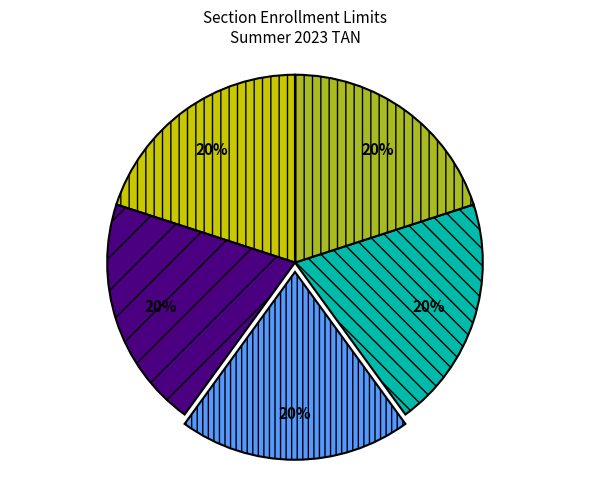

To the nearest percent, what is the average slice percentage?

20%